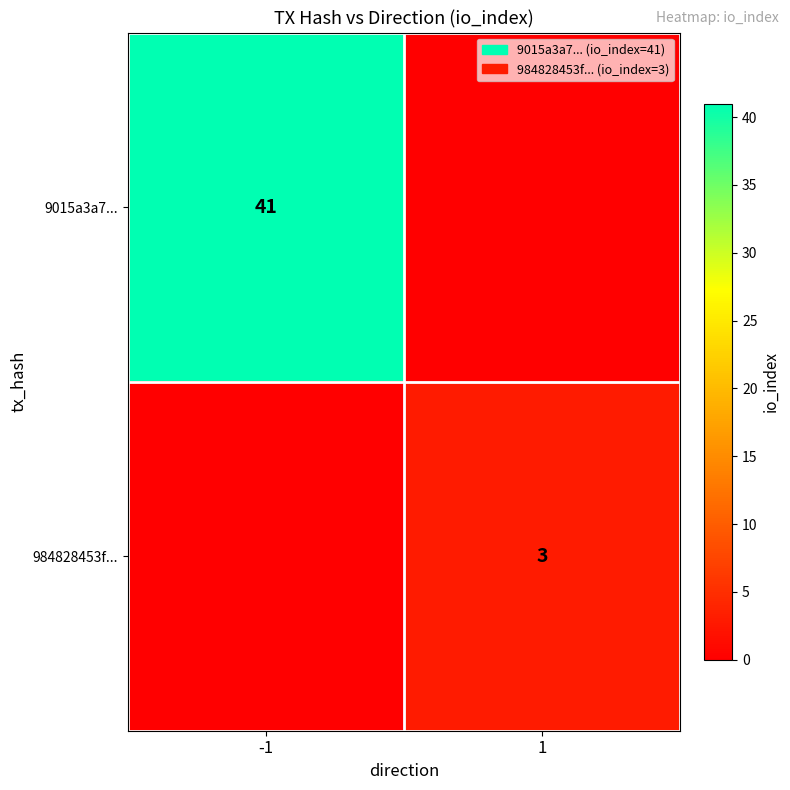

Is it true that 9015a3a7... equals 41 at -1?

True